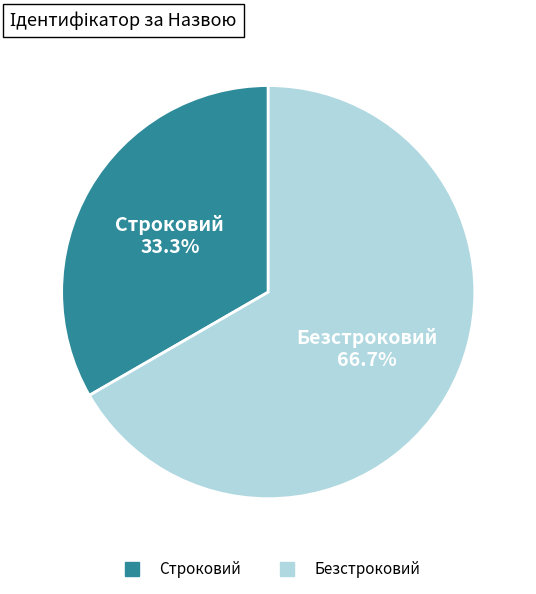

To the nearest percent, what portion does Безстроковий represent?

67%